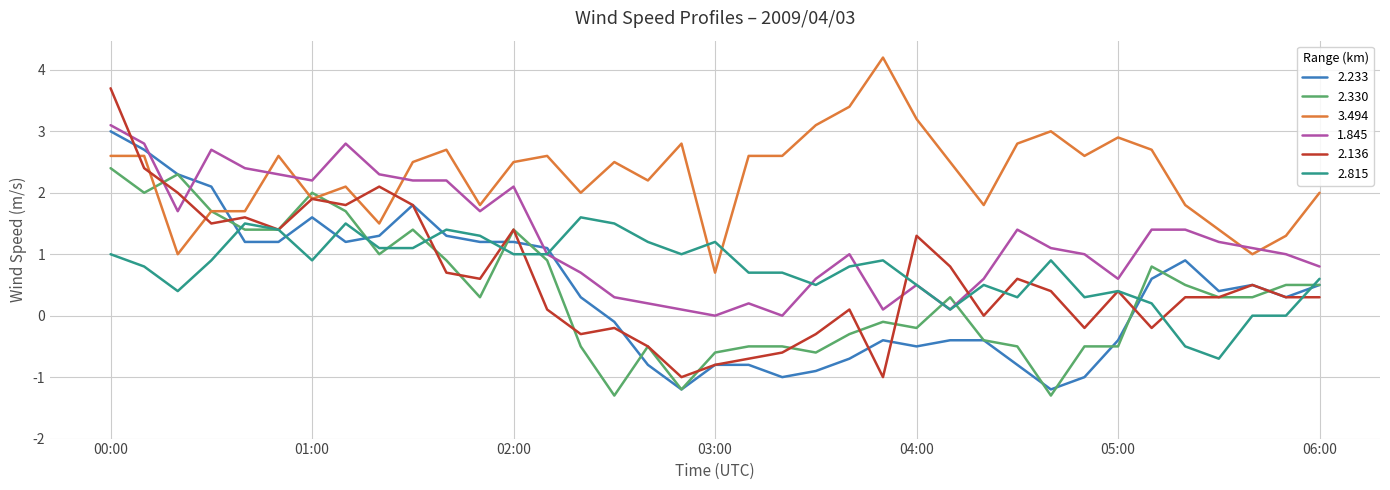

What is the difference between the maximum and minimum values in the 2.815 series?

2.3